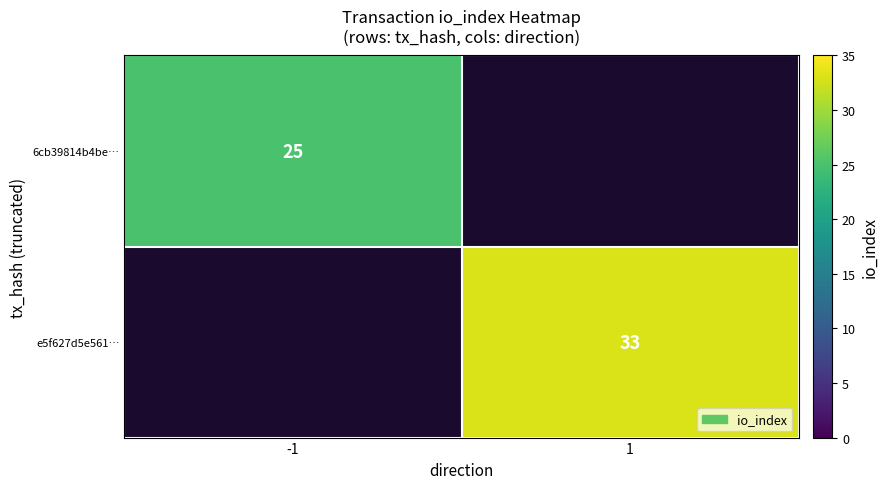

True or false: 6cb39814b4be… has a value of 25 at -1.

True